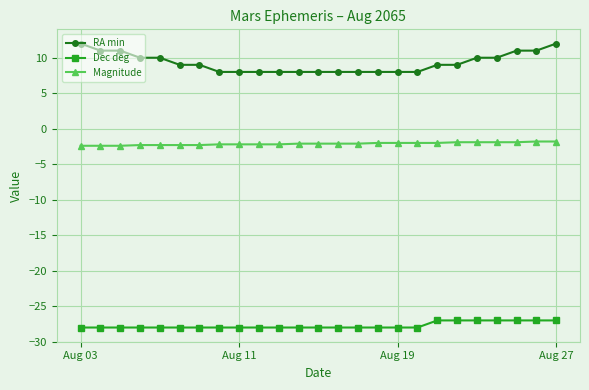

What is the value of the Magnitude point at the 3rd from the left?

-2.4